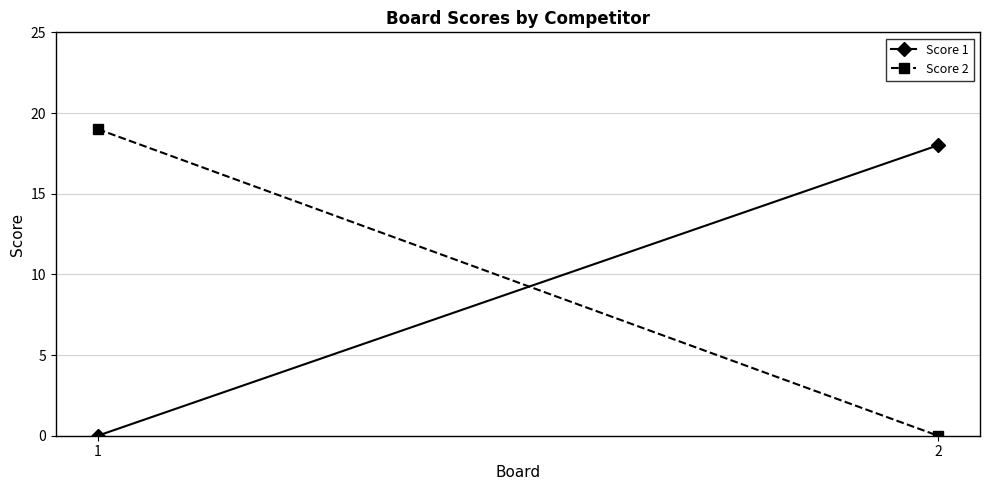

The Score 2 series shows 27 at 1. True or false?

False